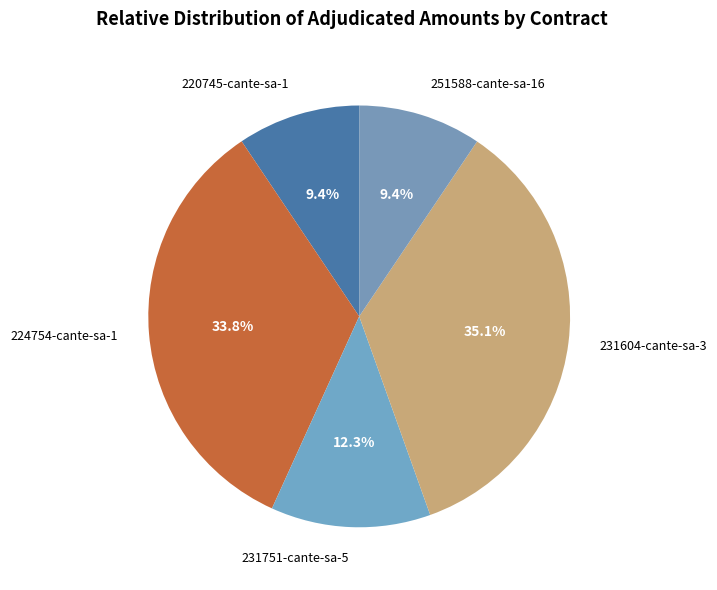

How many slices are in this pie chart?

5